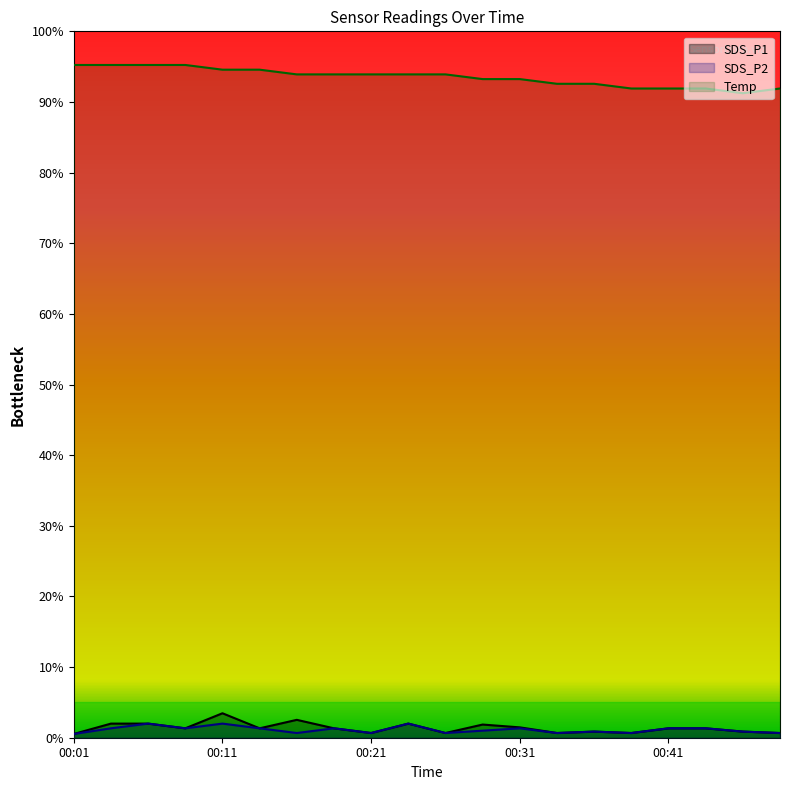

What is the difference between the highest and lowest values at 00:21?

0.9